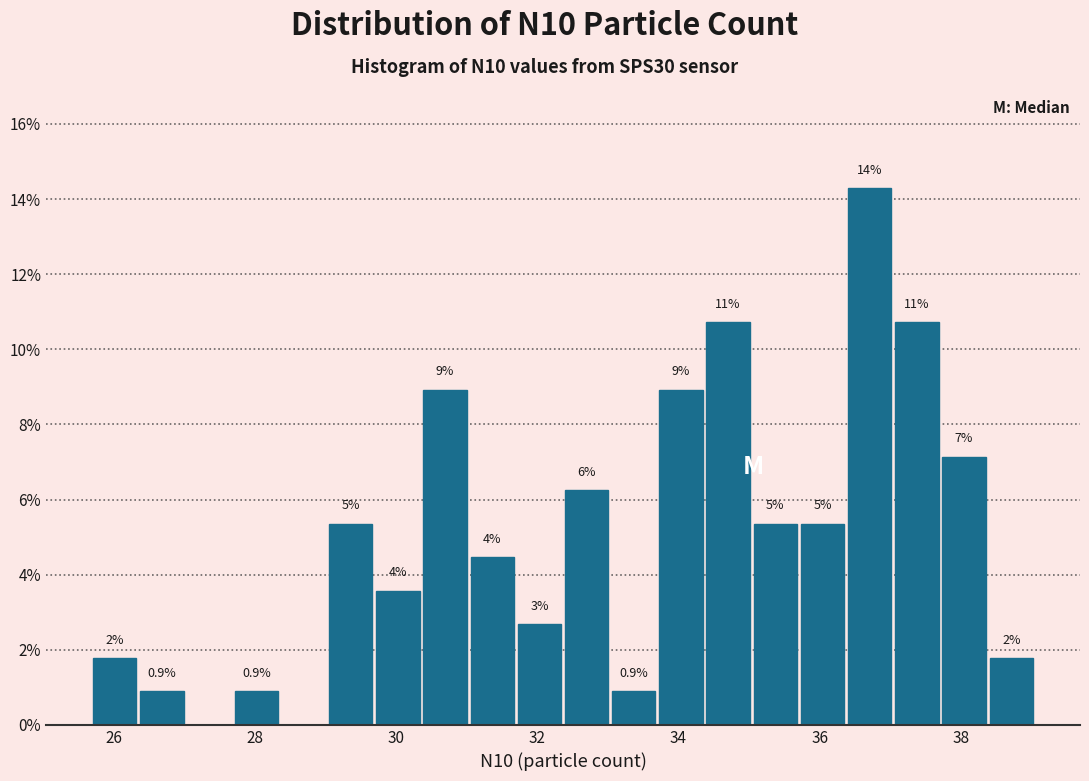

Read against the x-axis, roughly where is the centre of the tallest bar?

36.8